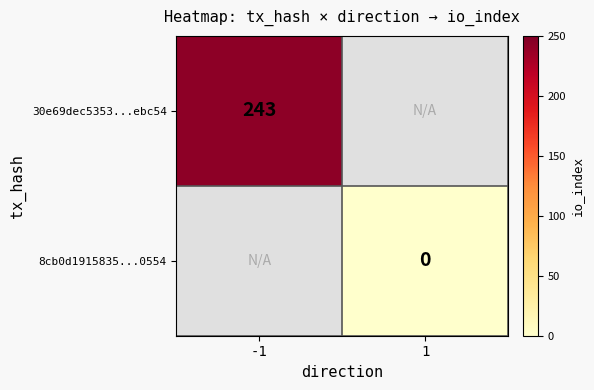

Is it true that 30e69dec5353...ebc54 equals 243 at -1?

True